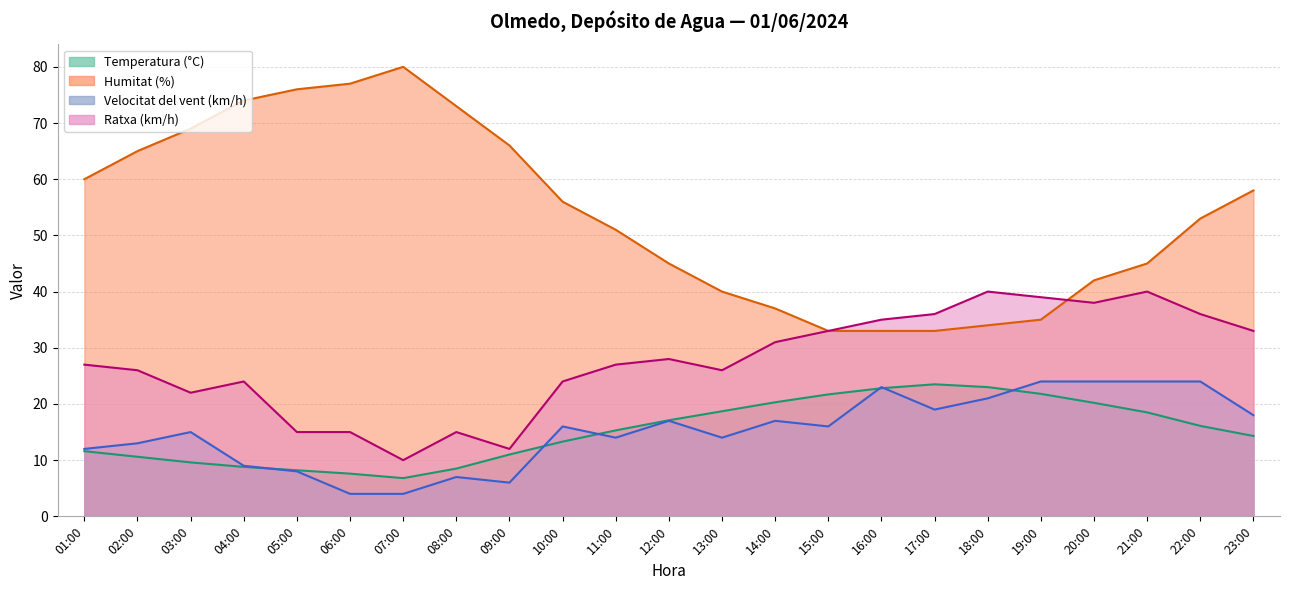

Reading right to left, what are all the values shown in this chart?

Temperatura (°C): 14.3	16.1	18.5	20.2	21.8	23.0	23.5	22.8	21.7	20.3	18.7	17.1	15.3	13.3	11.0	8.5	6.8	7.6	8.2	8.8	9.6	10.6	11.6
Humitat (%): 58.0	53.0	45.0	42.0	35.0	34.0	33.0	33.0	33.0	37.0	40.0	45.0	51.0	56.0	66.0	73.0	80.0	77.0	76.0	74.0	69.0	65.0	60.0
Velocitat del vent (km/h): 18.0	24.0	24.0	24.0	24.0	21.0	19.0	23.0	16.0	17.0	14.0	17.0	14.0	16.0	6.0	7.0	4.0	4.0	8.0	9.0	15.0	13.0	12.0
Ratxa (km/h): 33.0	36.0	40.0	38.0	39.0	40.0	36.0	35.0	33.0	31.0	26.0	28.0	27.0	24.0	12.0	15.0	10.0	15.0	15.0	24.0	22.0	26.0	27.0